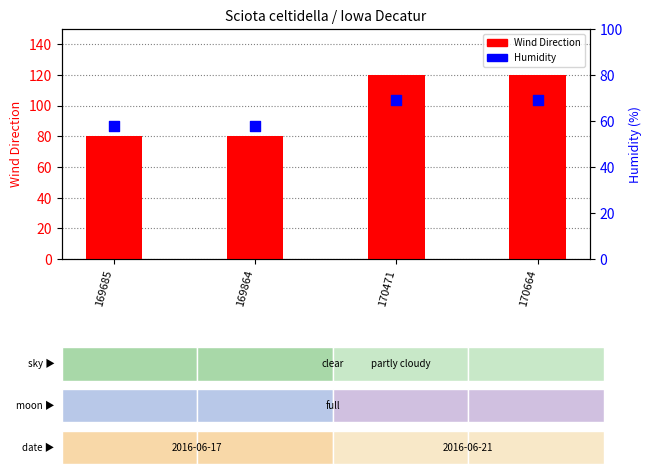

What are all the series names shown in the legend?

Wind Direction, Humidity